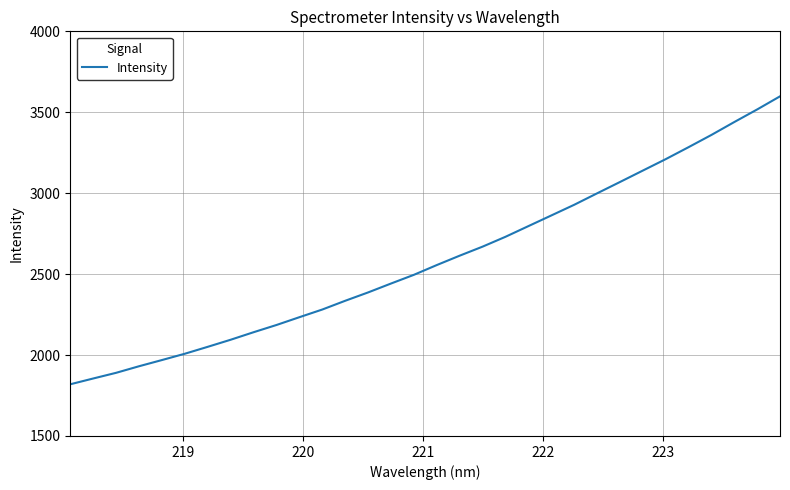

Does the chart have visible grid lines?

Yes